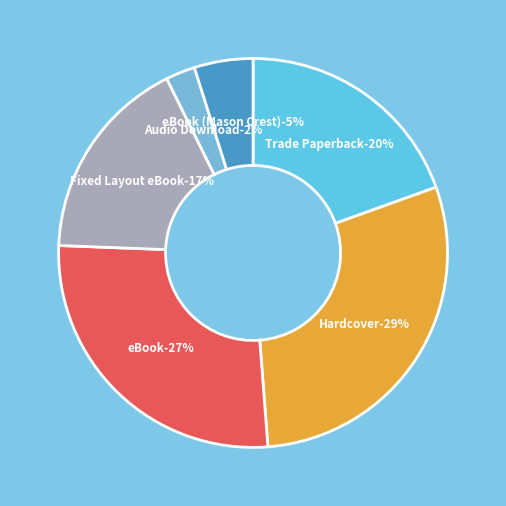

Which slice is the smallest?

Audio Download